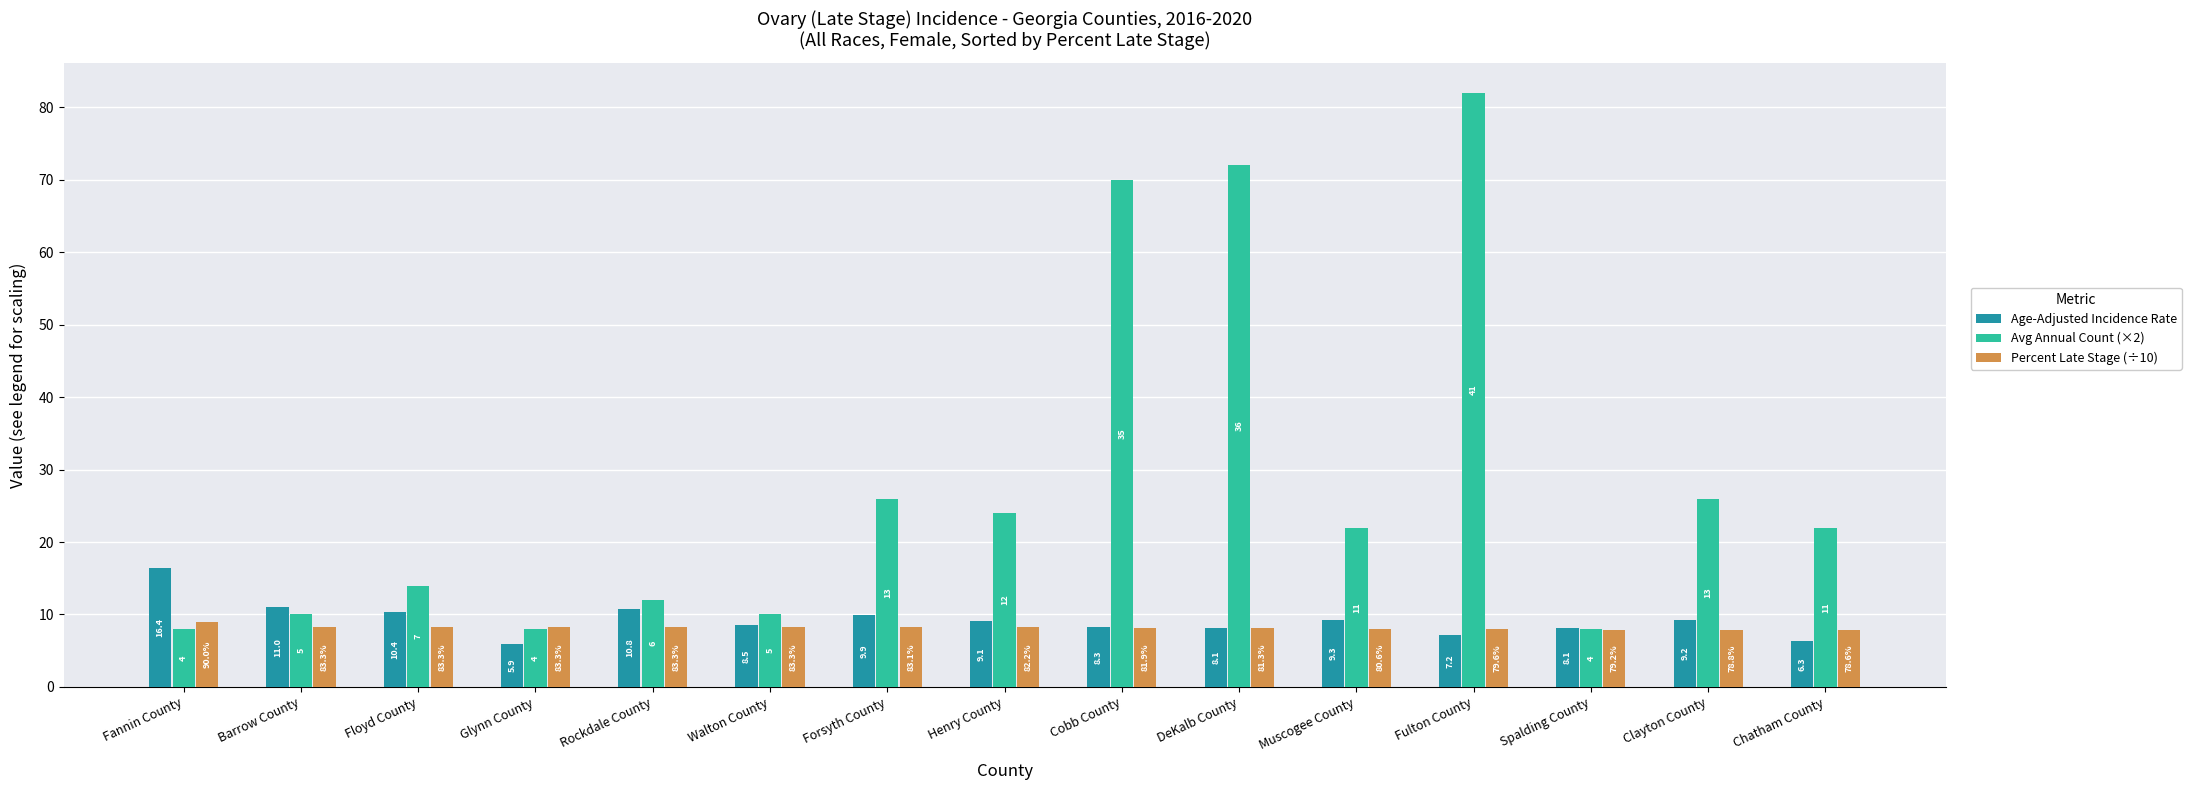

What are all the series names shown in the legend?

Age-Adjusted Incidence Rate, Avg Annual Count (×2), Percent Late Stage (÷10)